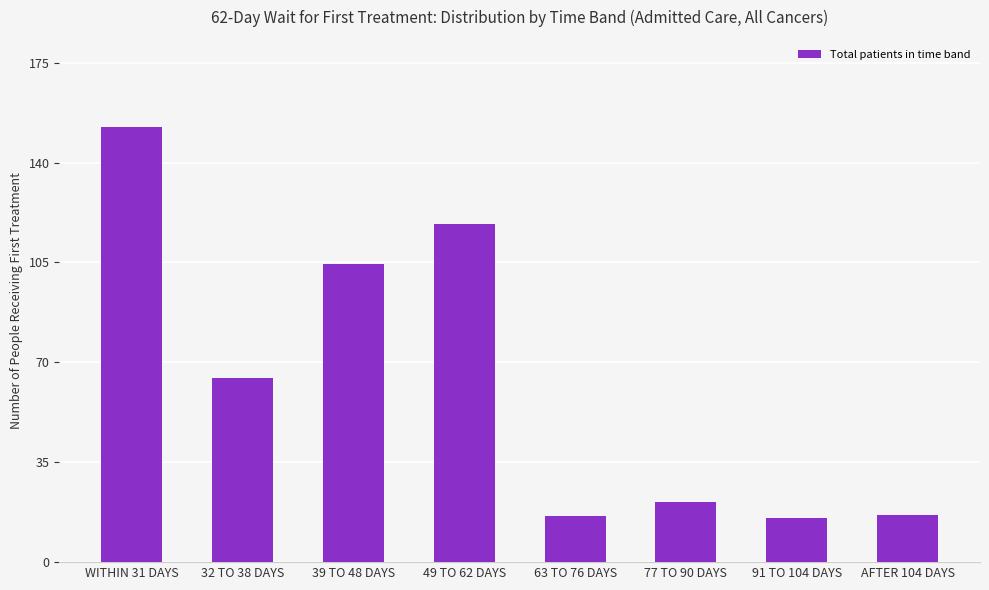

What value does the data have at 49 TO 62 DAYS?

118.5